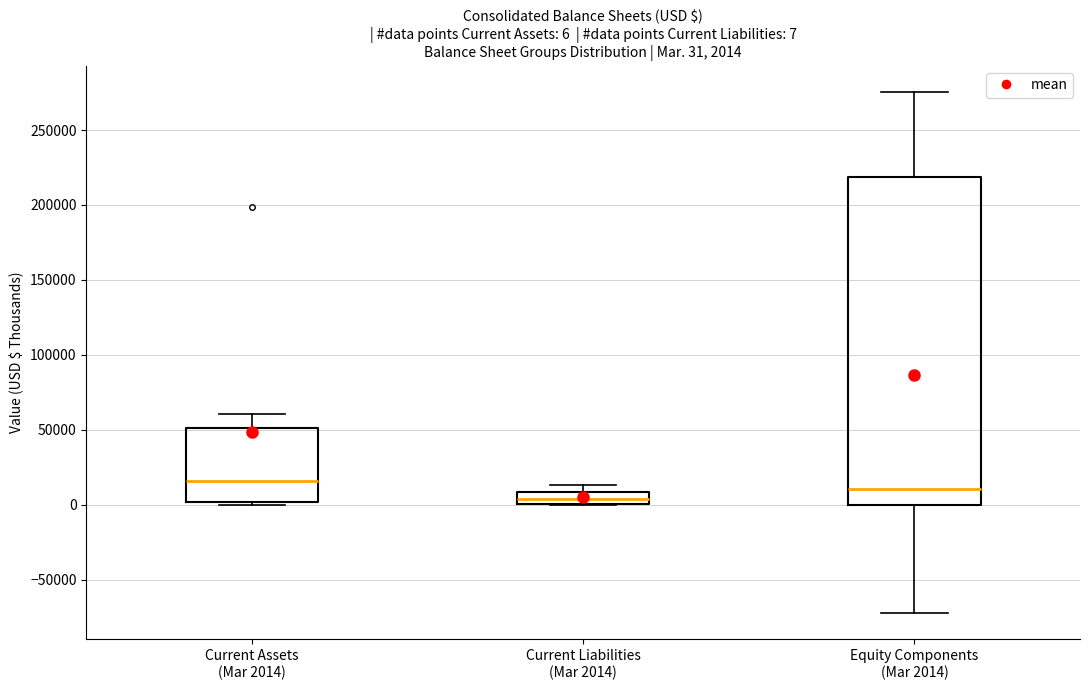

Comparing the boxes themselves (not the whiskers), which one is the tallest?

Equity Components (Mar 2014)